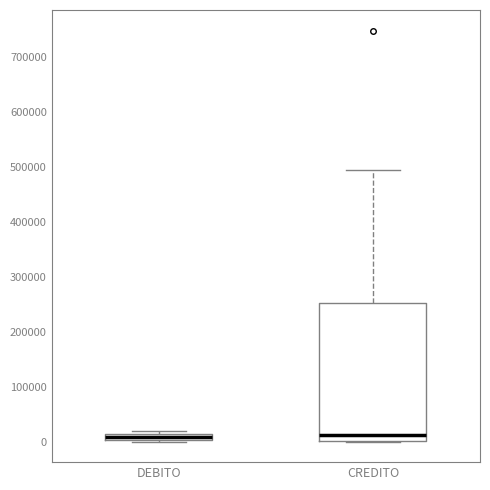

Comparing the boxes themselves (not the whiskers), which one is the tallest?

CREDITO